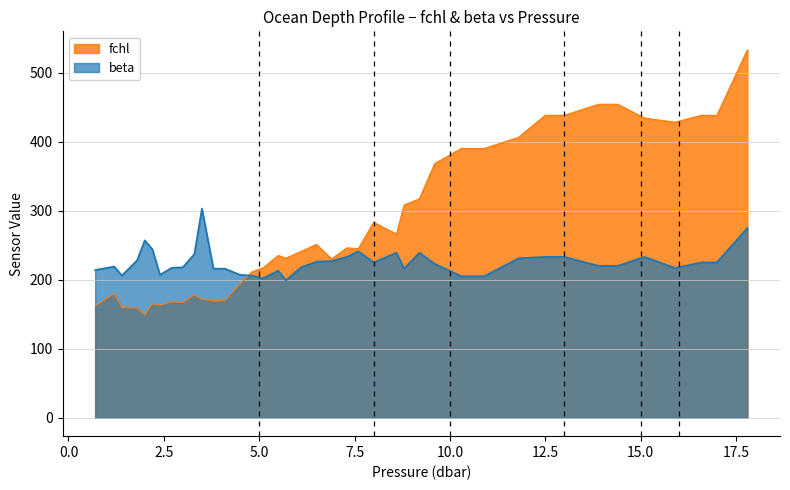

Which series has the largest total across all categories?

fchl